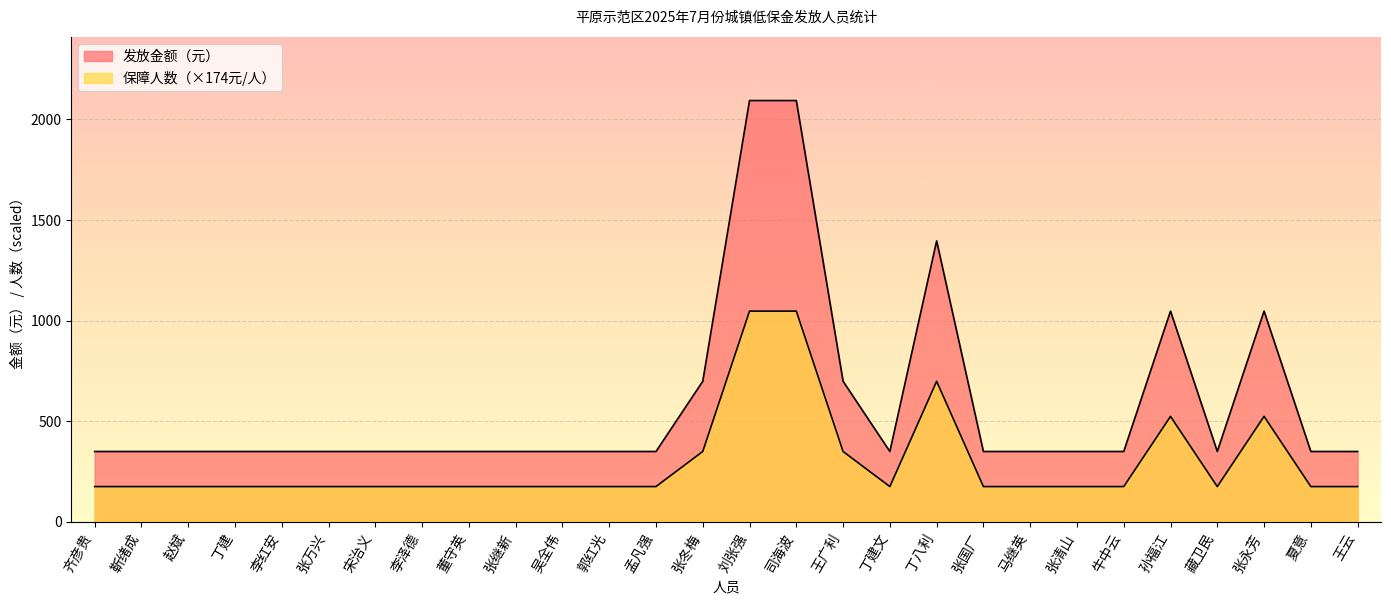

True or false: 发放金额（元） and 保障人数 intersect in this chart.

False